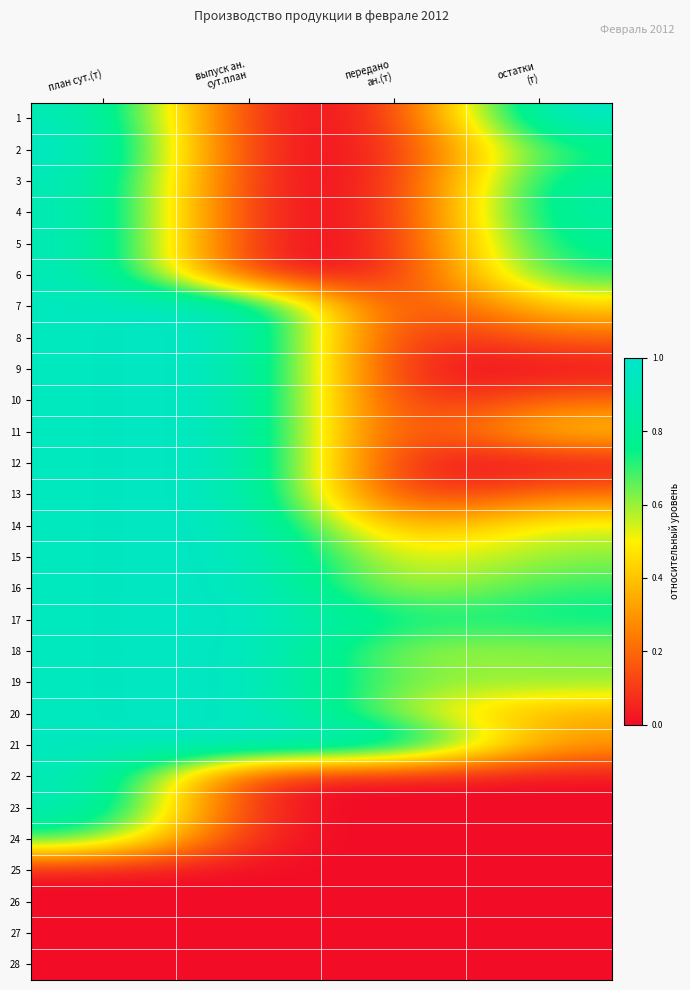

At which category is the sum across all series the highest?

план сут.(т)